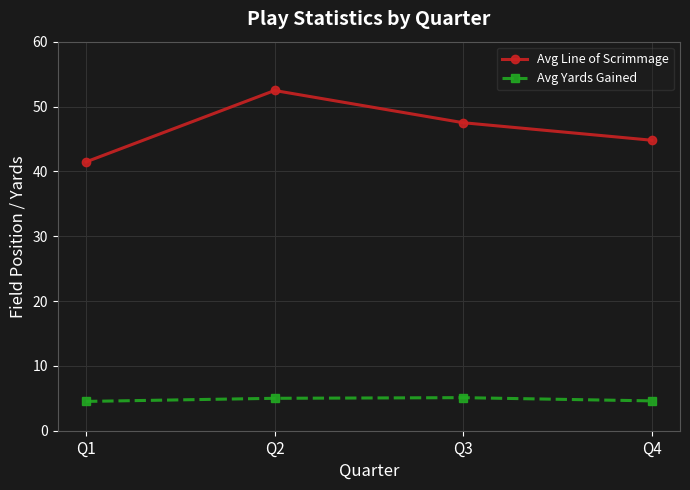

How many data points in Avg Line of Scrimmage are above 47?

2